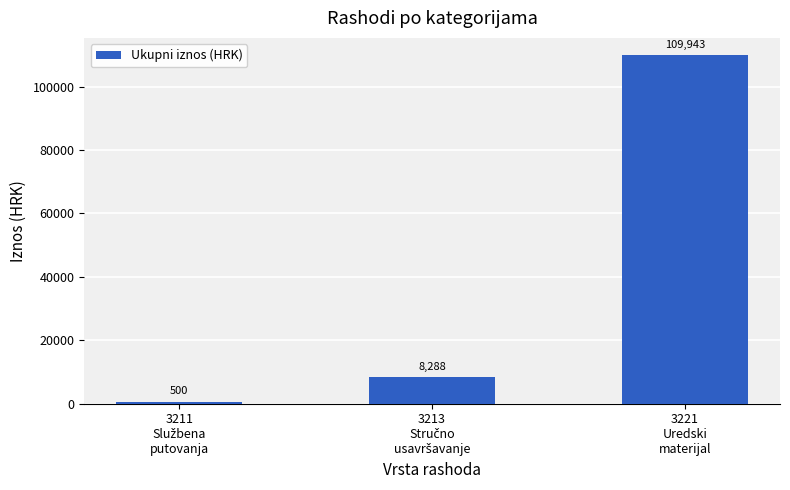

Reading left to right, extract all data points from this chart.

500	8288	109943